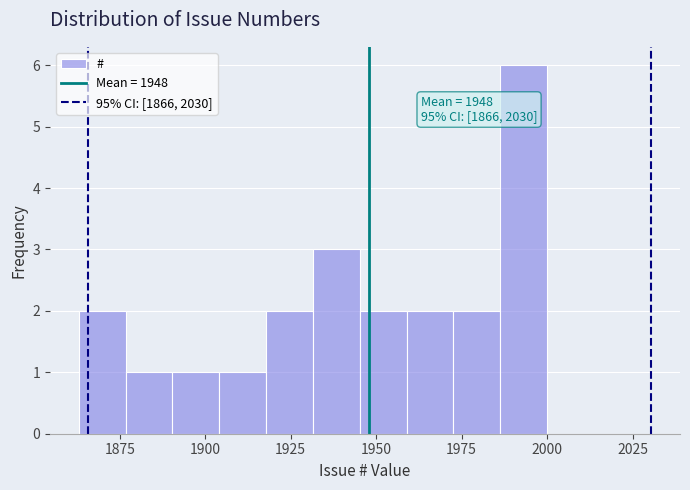

Around what value on the x-axis is the tallest bar? Give the approximate position of its centre, as read against the axis.

1995